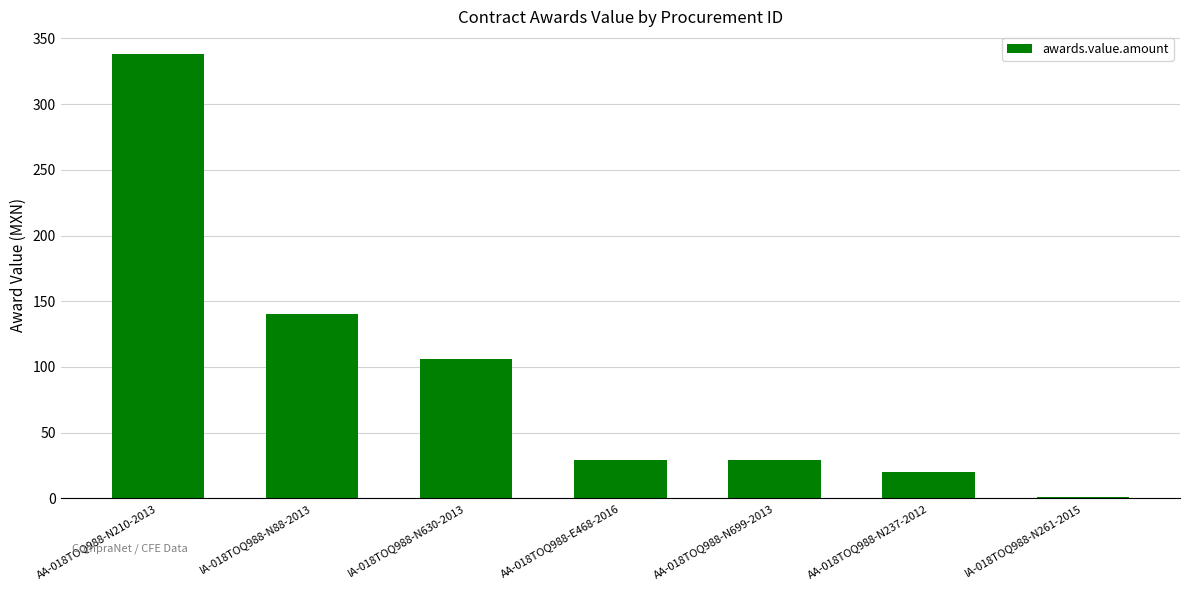

At which category does the chart reach its peak across all series?

AA-018TOQ988-N210-2013